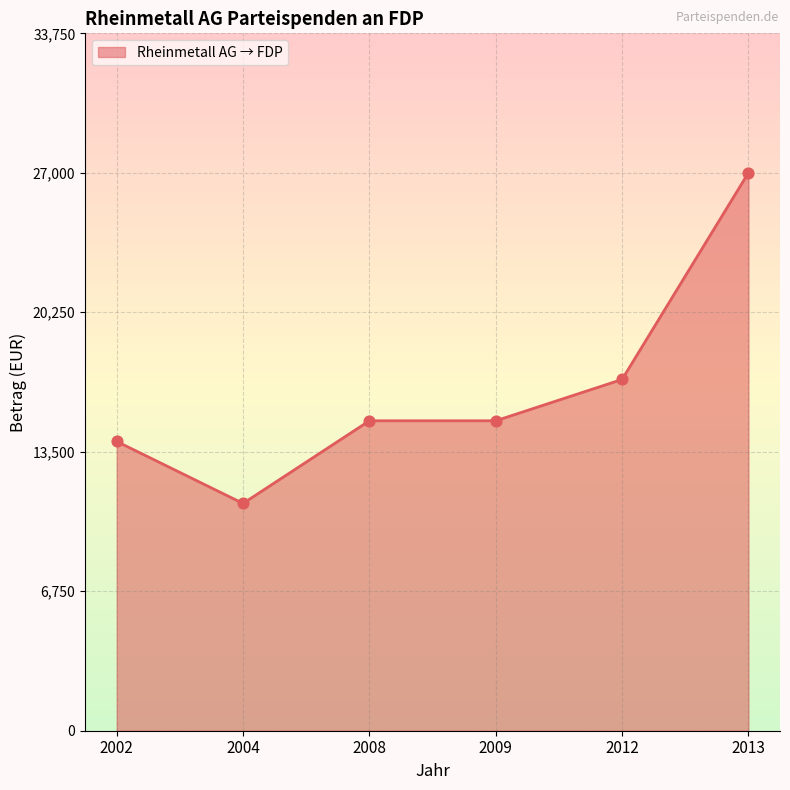

Which has a higher value, 2002 or 2012?

2012